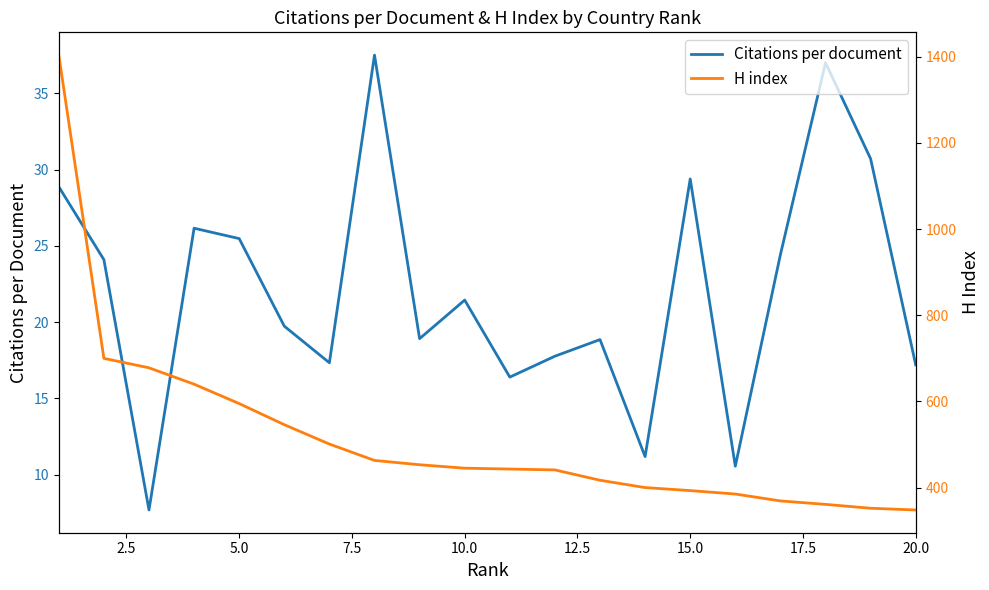

How many lines are shown in the chart?

2